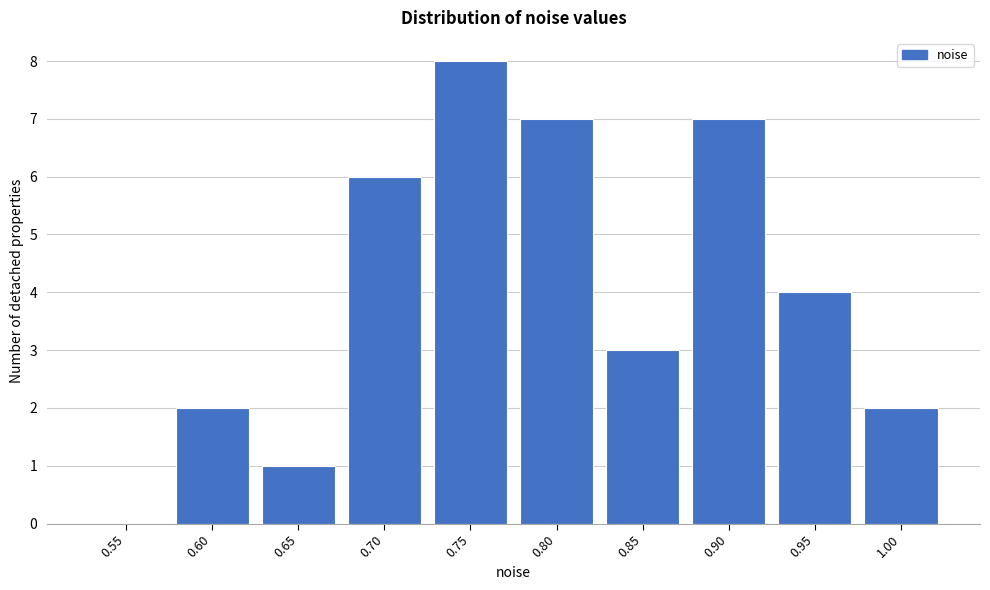

Reading right to left, transcribe all the data shown in this chart.

1.00=2	0.95=4	0.90=7	0.85=3	0.80=7	0.75=8	0.70=6	0.65=1	0.60=2	0.55=0